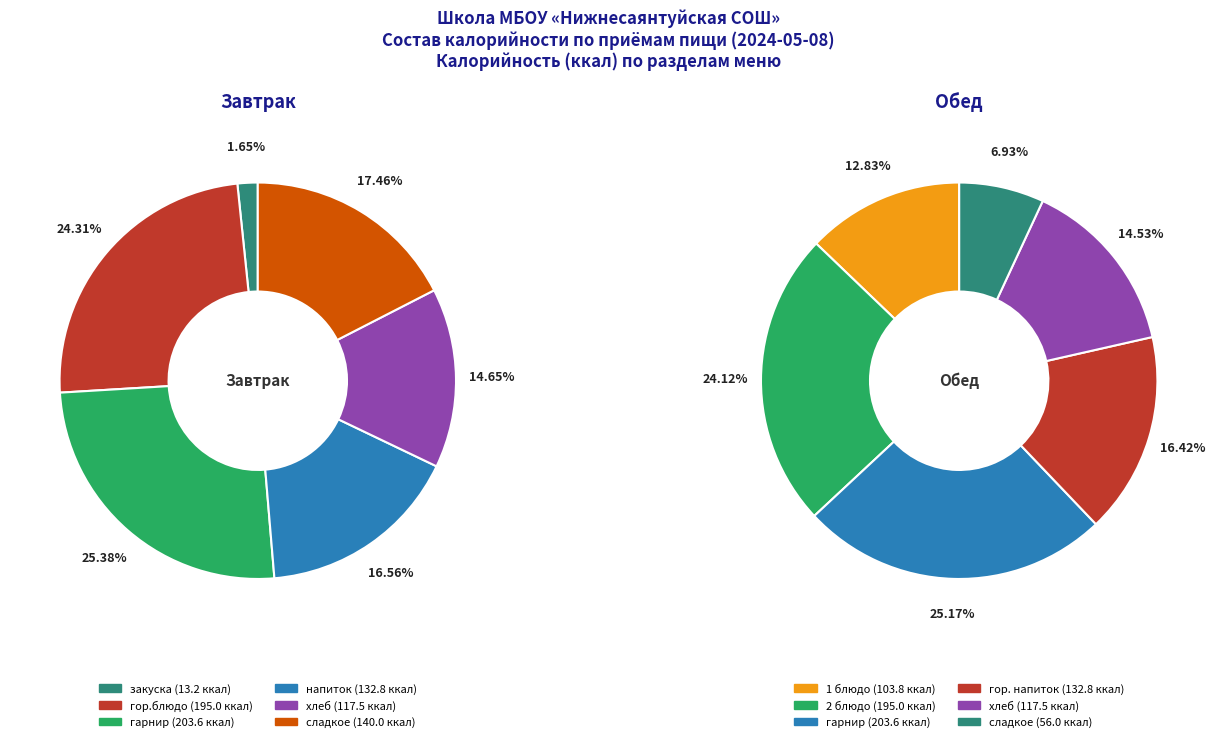

Does 5 account for over 50% of the chart?

No